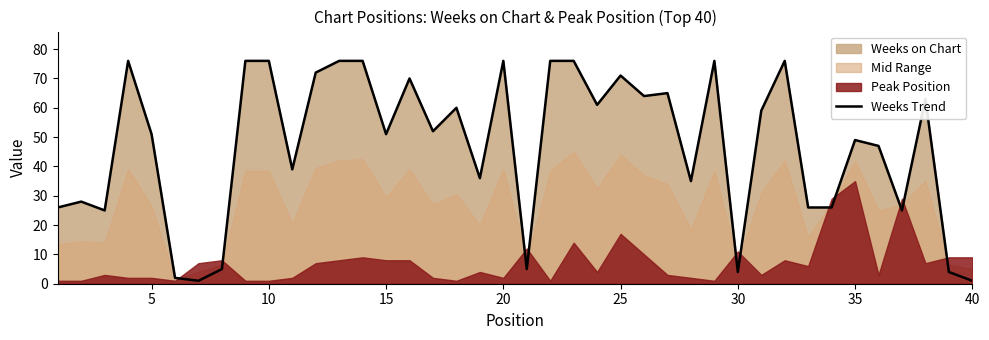

The Weeks Trend series shows 7 at 30. True or false?

False